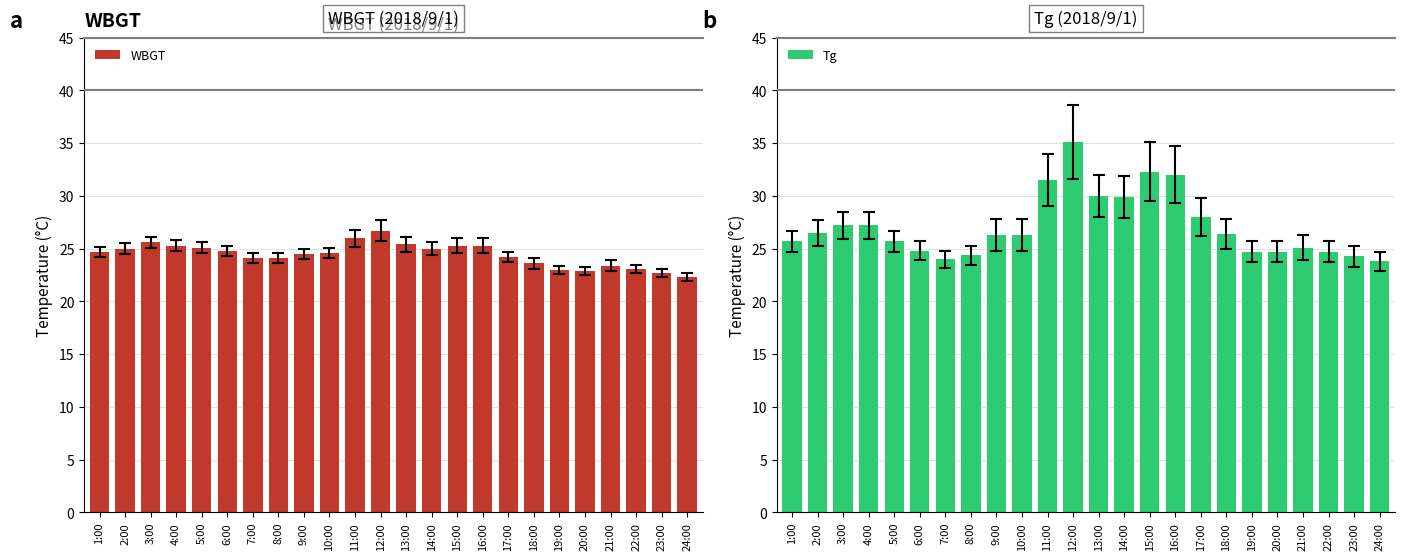

True or false: Tg has a value of 42.4 at 6:00.

False